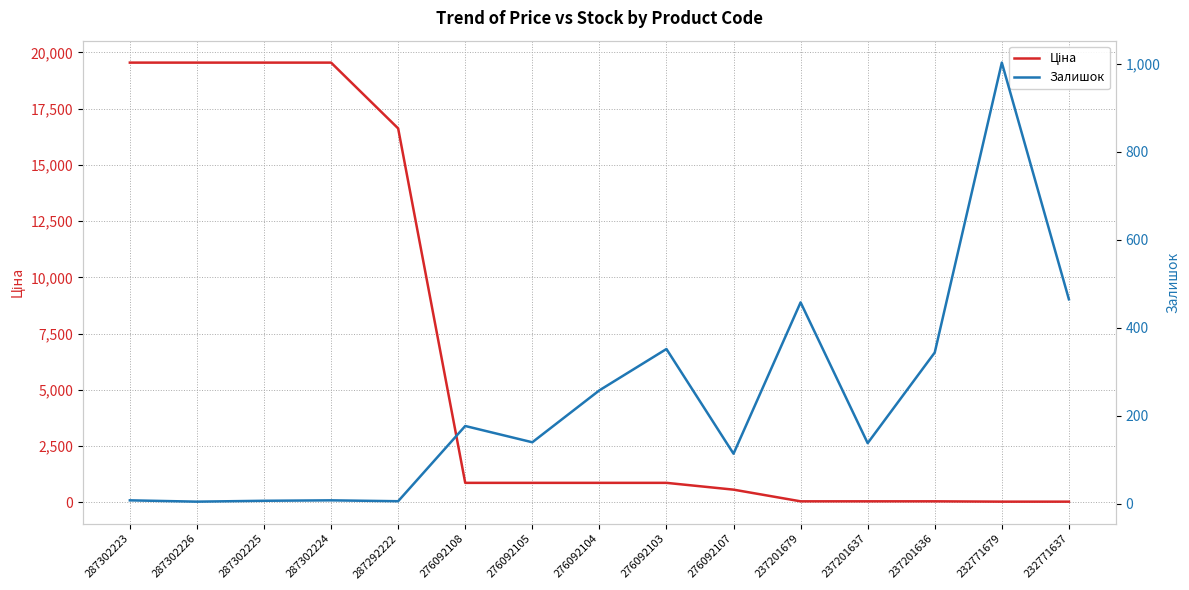

What is the value of the Залишок point at the 7th from the left?

140.0